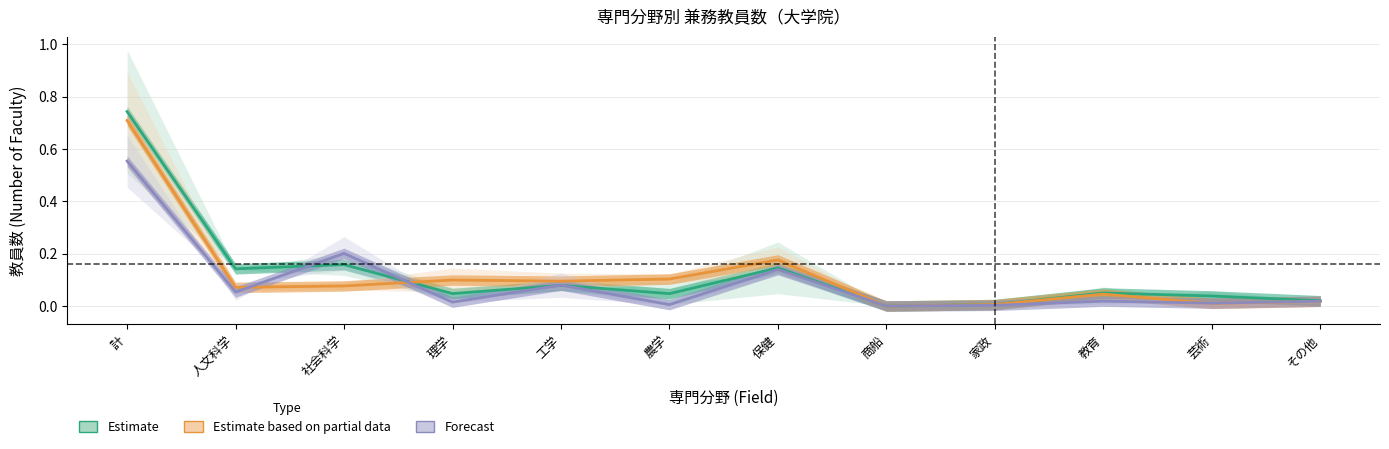

At which label does Estimate reach its minimum?

商船